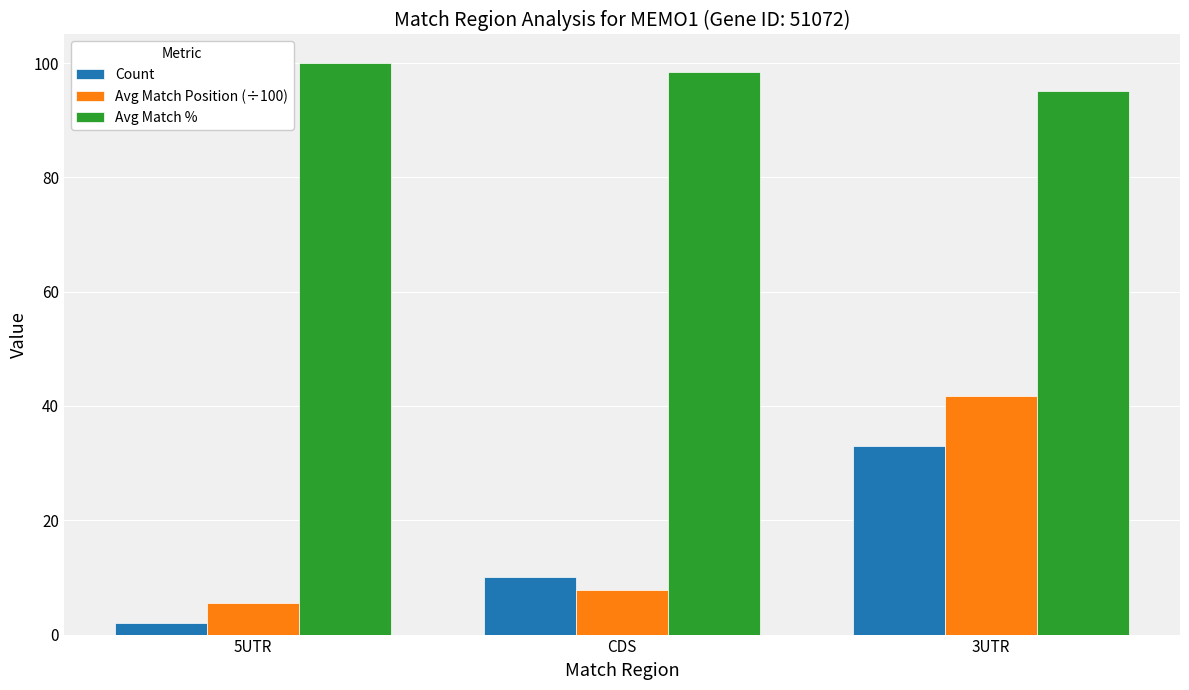

At how many categories does at least one series exceed 42?

3